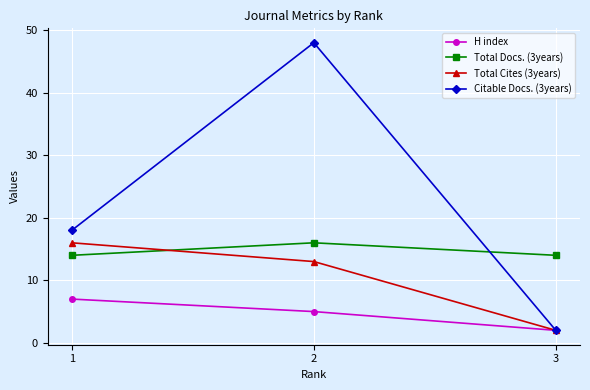

What is the value of the Total Docs. (3years) point at the 2nd from the left?

16